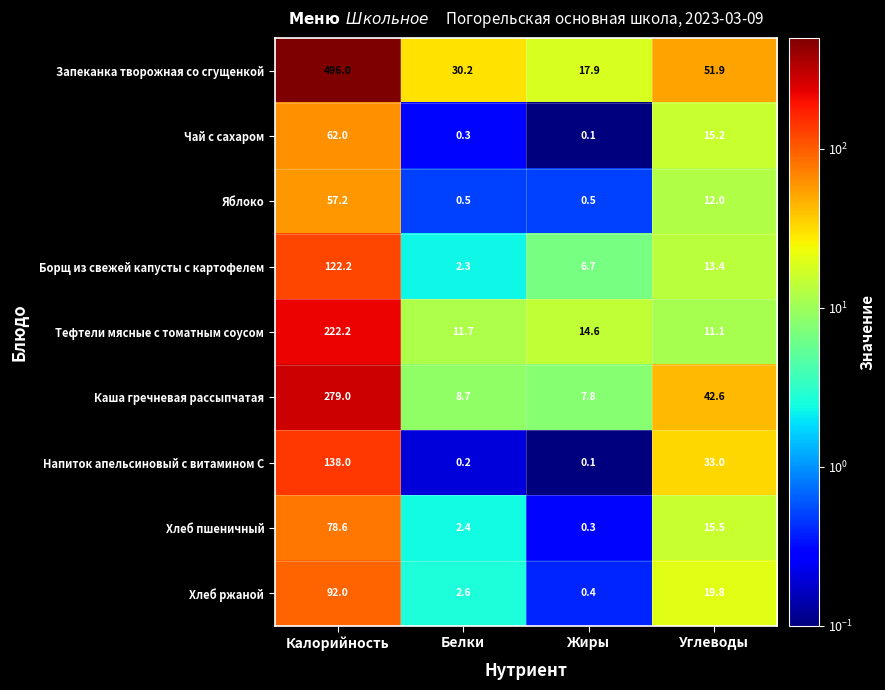

What is the spread (max minus min) of values at Жиры?

17.8